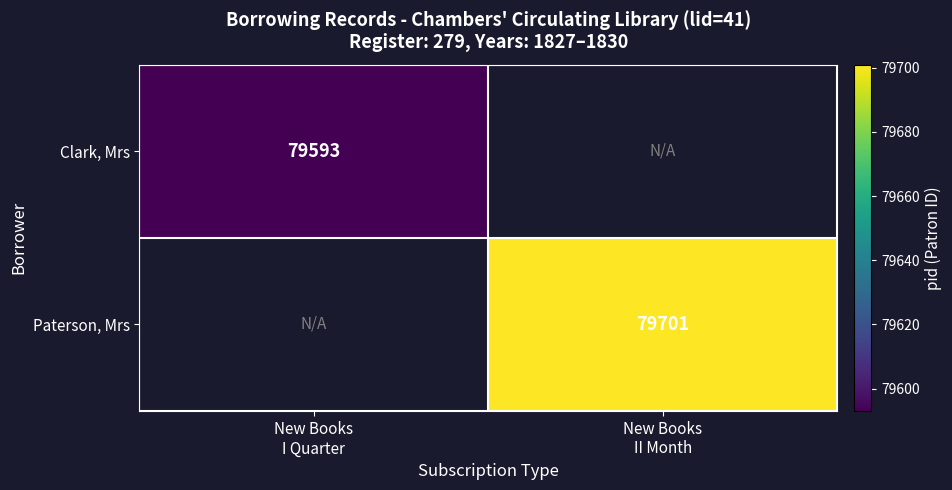

At New Books II Month, list the series in order from smallest to largest.

Clark, Mrs, Paterson, Mrs